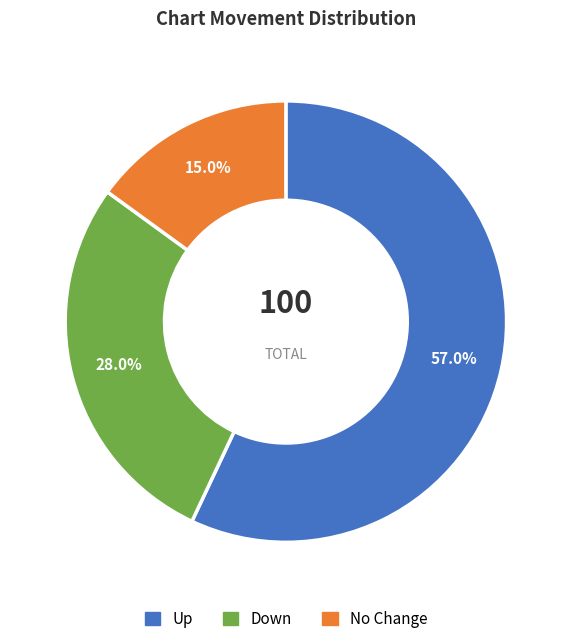

Is there any slice that represents more than half of the pie?

Yes